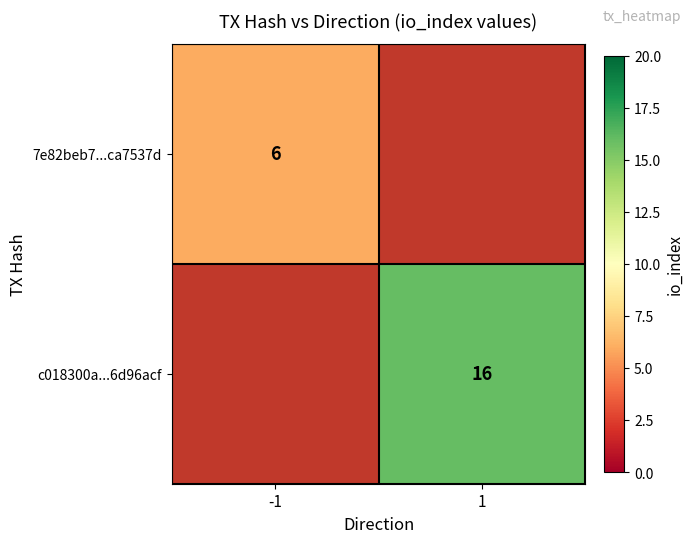

Is it true that 7e82beb7...ca7537d equals 10 at -1?

False